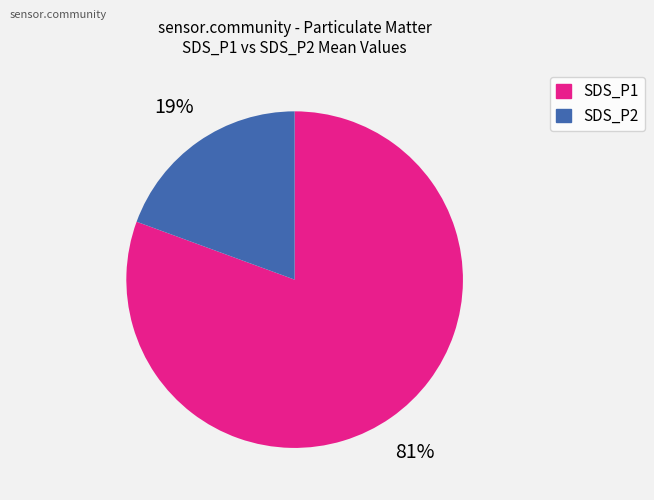

Does any single category account for the majority?

Yes